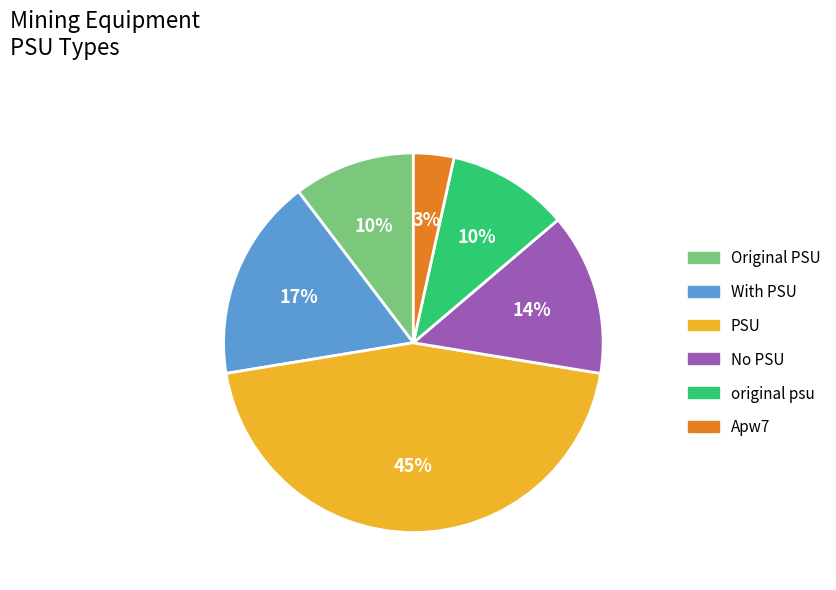

Does any single category account for the majority?

No